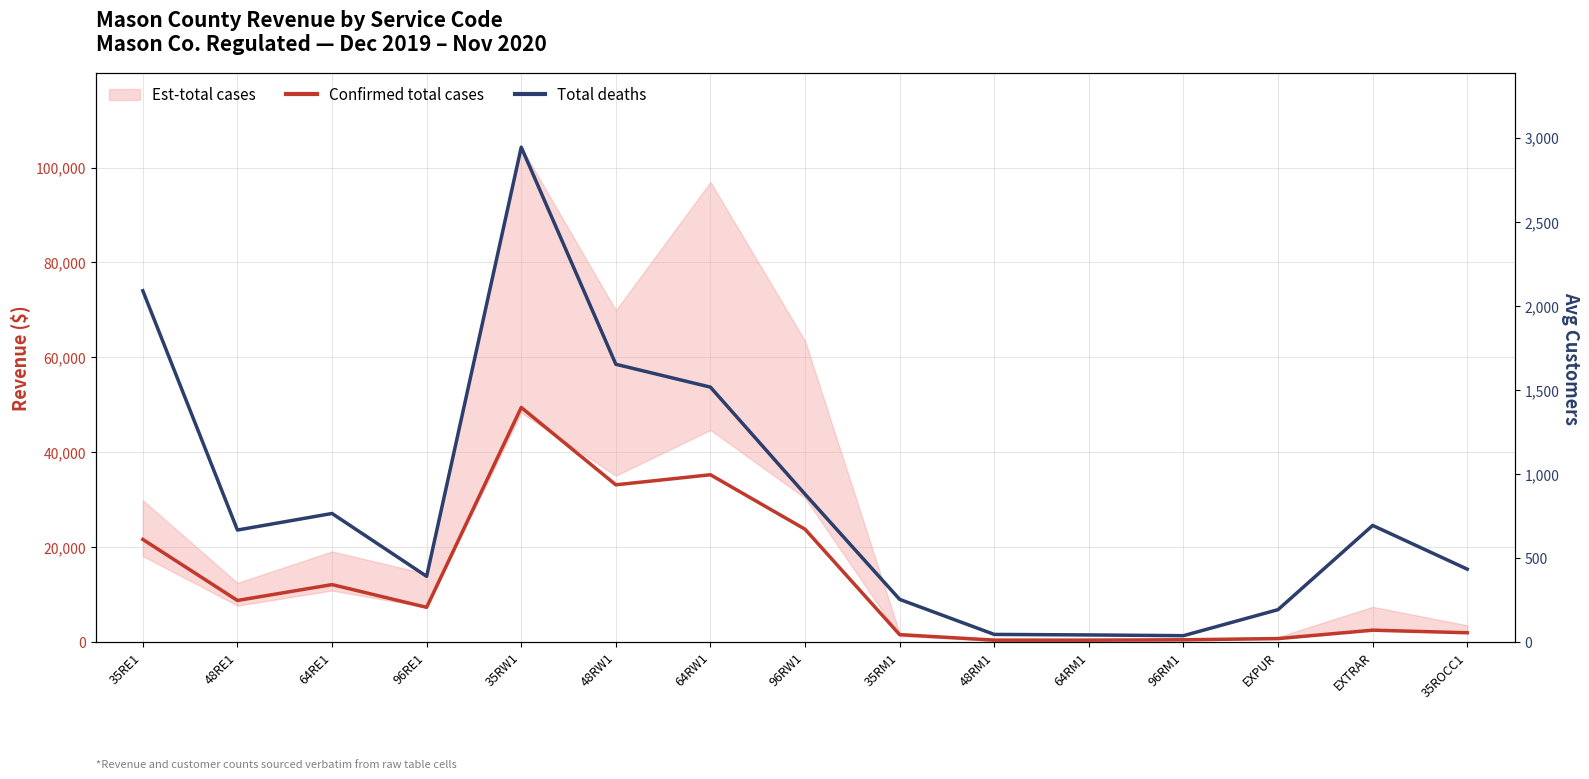

Which category has the highest value in the Total deaths series?

35RW1